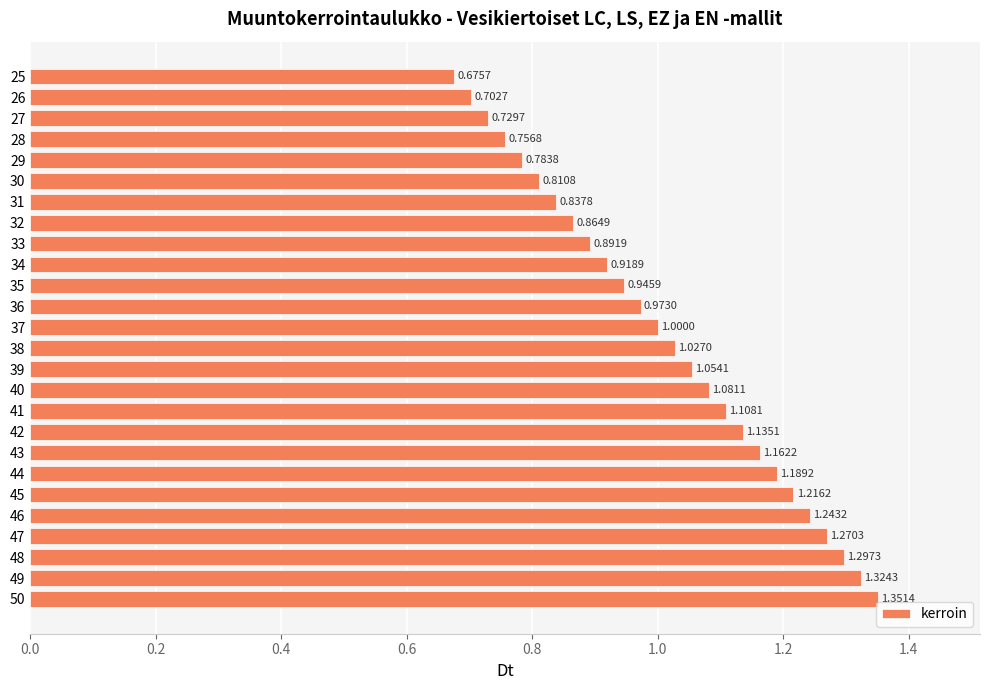

Between 43 and 26, which is larger?

43